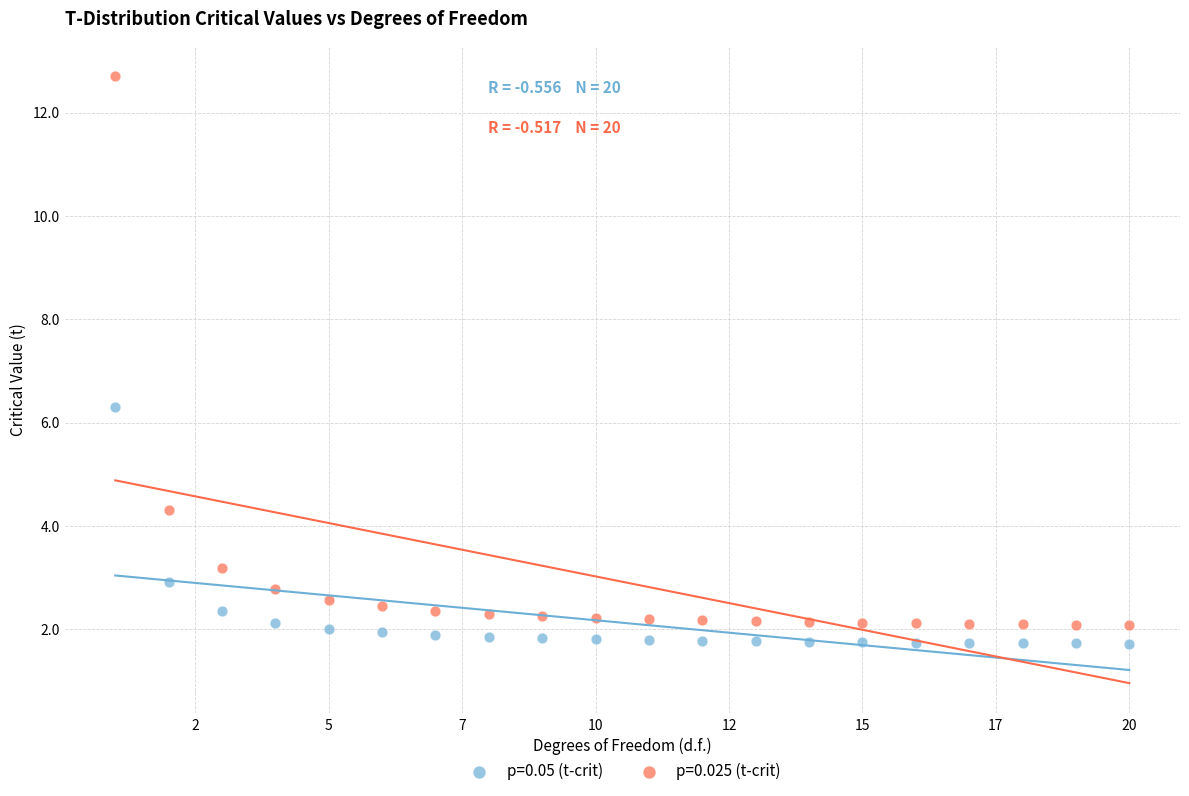

What are all the series names shown in the legend?

p=0.05 (t-crit), p=0.025 (t-crit)